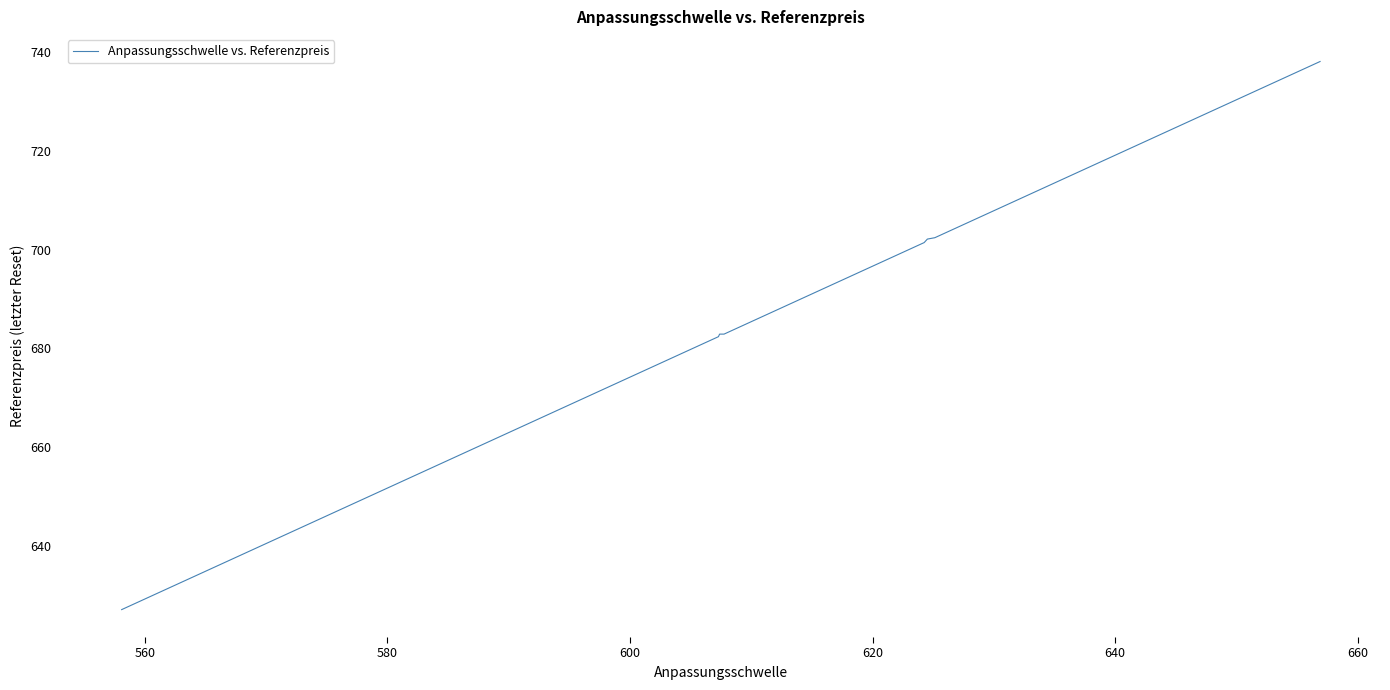

What is the greatest value displayed?

738.1